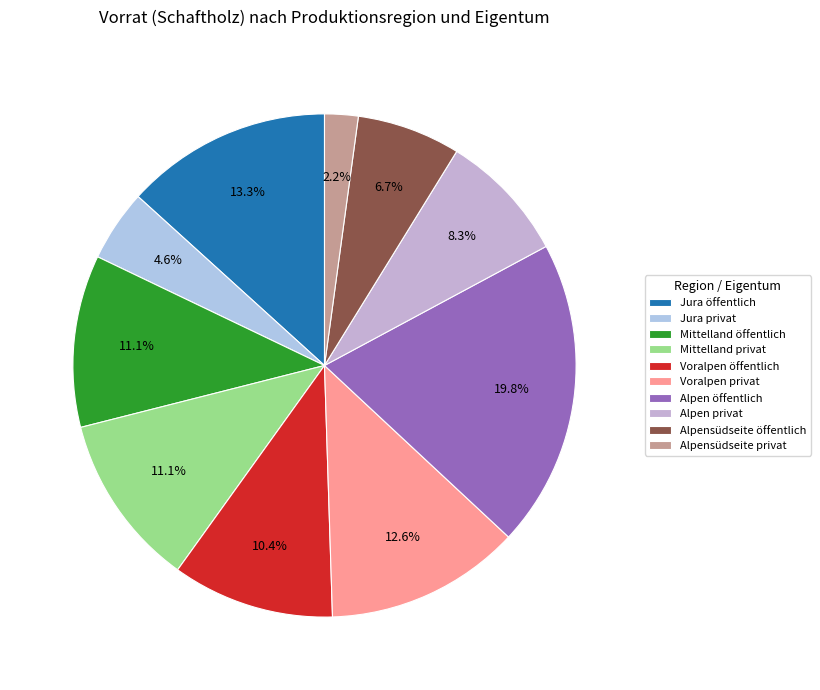

To the nearest percent, what percentage of the pie is Jura öffentlich?

13%